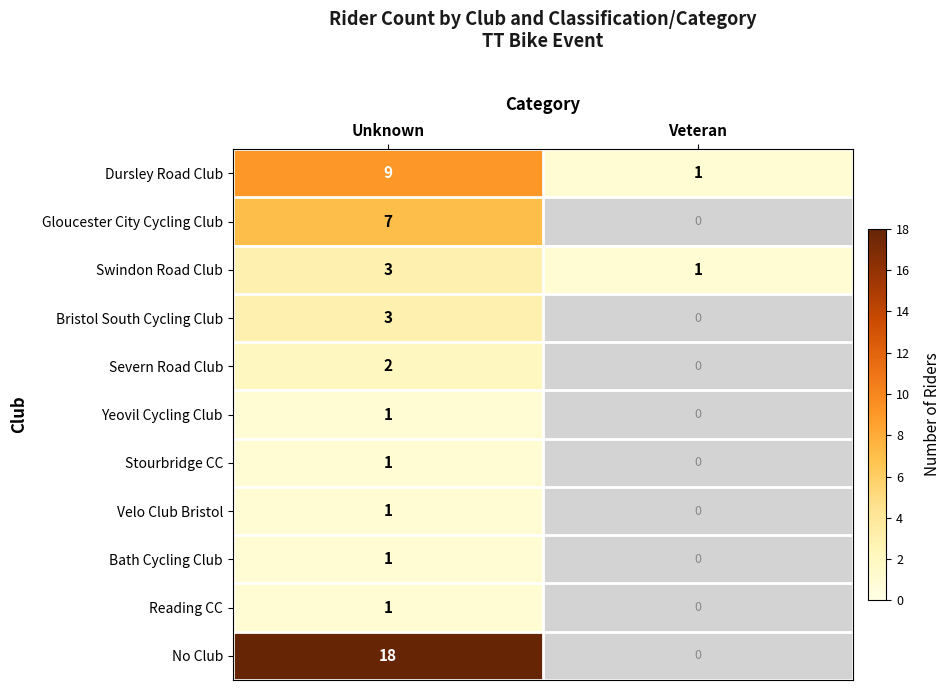

What is the total value across all series at Unknown?

47